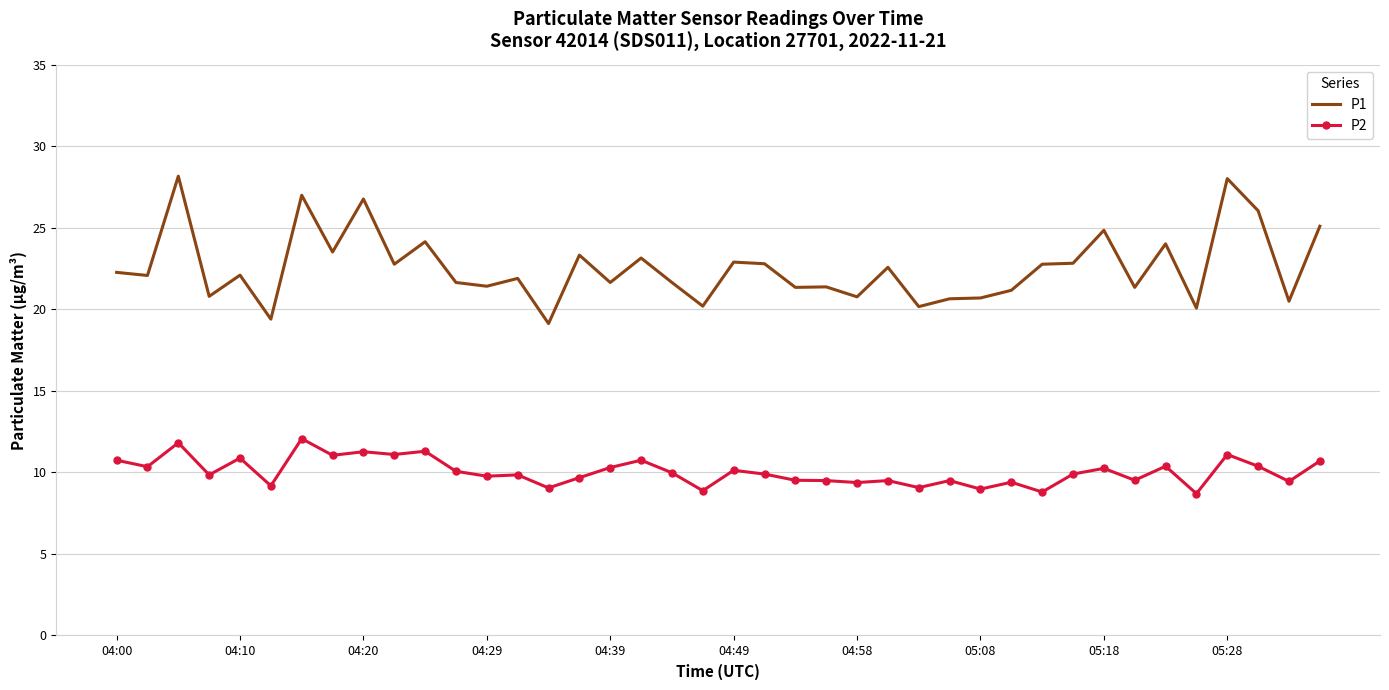

Which series has the widest spread of values?

P1